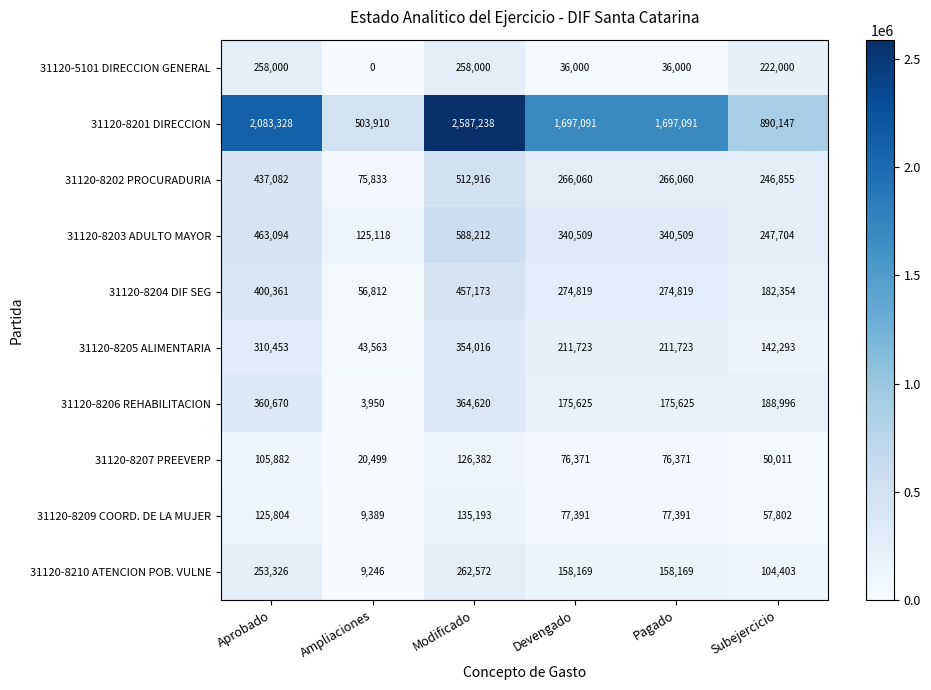

Rank the series by their maximum value, from highest to lowest.

31120-8201 DIRECCION, 31120-8203 ADULTO MAYOR, 31120-8202 PROCURADURIA, 31120-8204 DIF SEG, 31120-8206 REHABILITACION, 31120-8205 ALIMENTARIA, 31120-8210 ATENCION POB. VULNE, 31120-5101 DIRECCION GENERAL, 31120-8209 COORD. DE LA MUJER, 31120-8207 PREEVERP